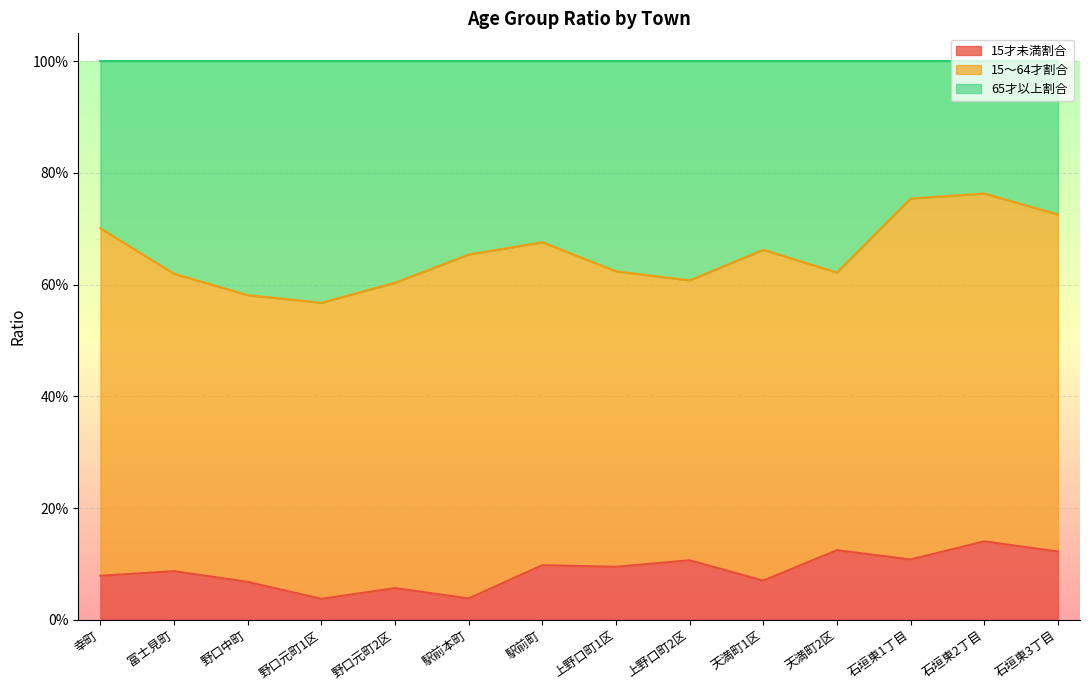

True or false: 65才以上割合 has more than 0 points higher than both neighbors.

True